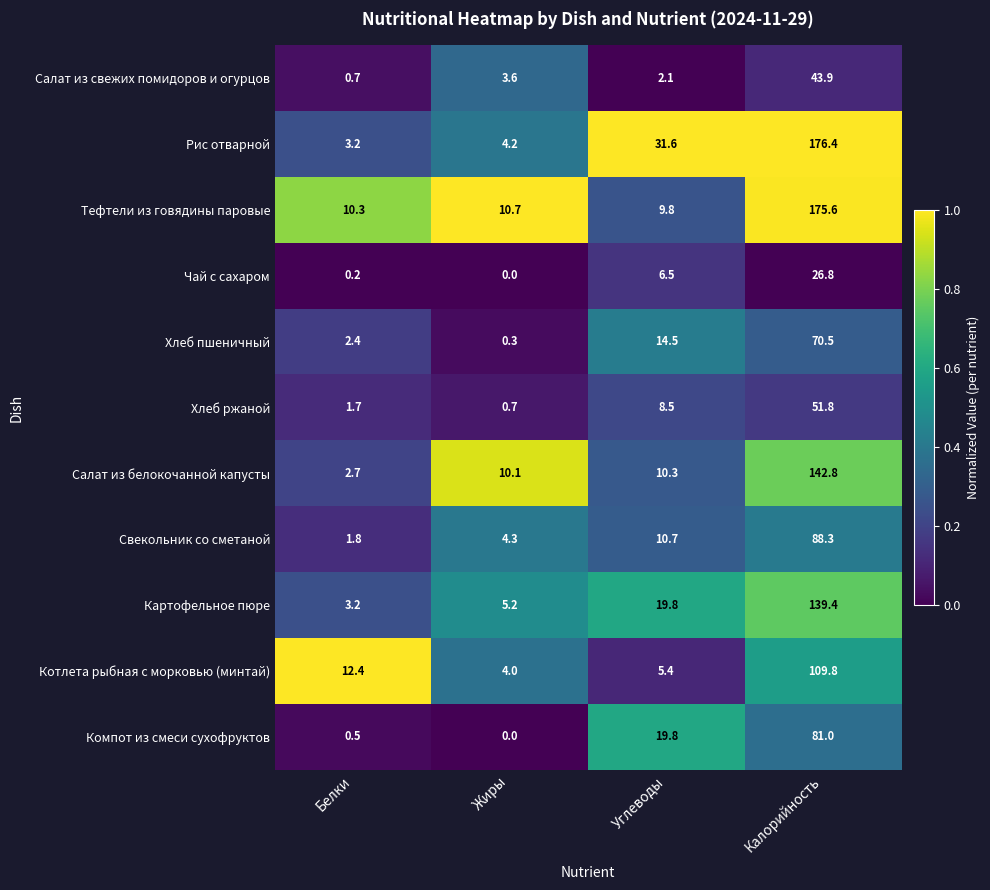

True or false: Картофельное пюре has a value of 4.2 at Белки.

False